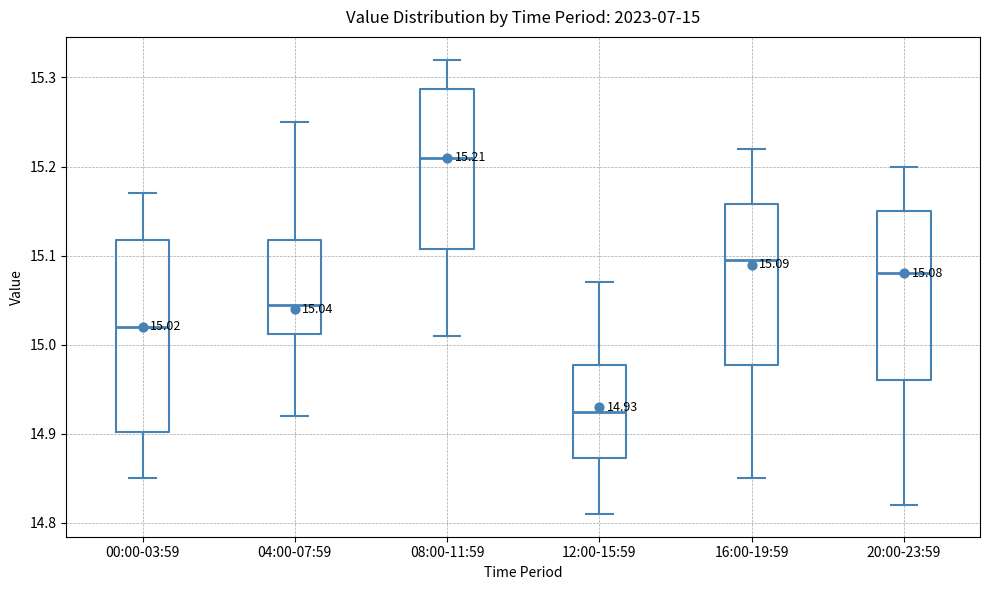

Comparing the boxes themselves (not the whiskers), which one is the tallest?

00:00-03:59